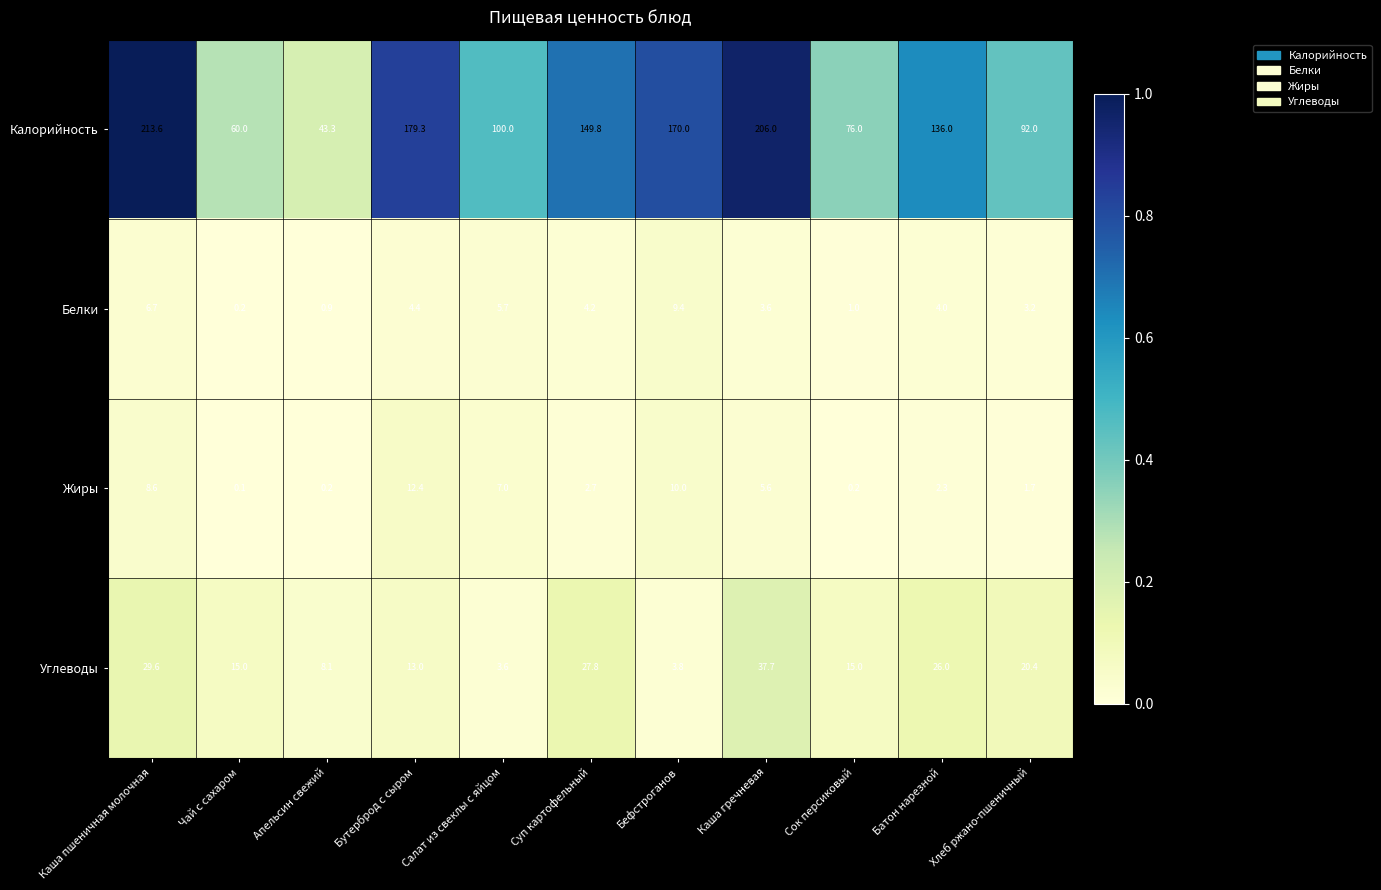

At which label does Углеводы reach its peak?

Каша гречневая